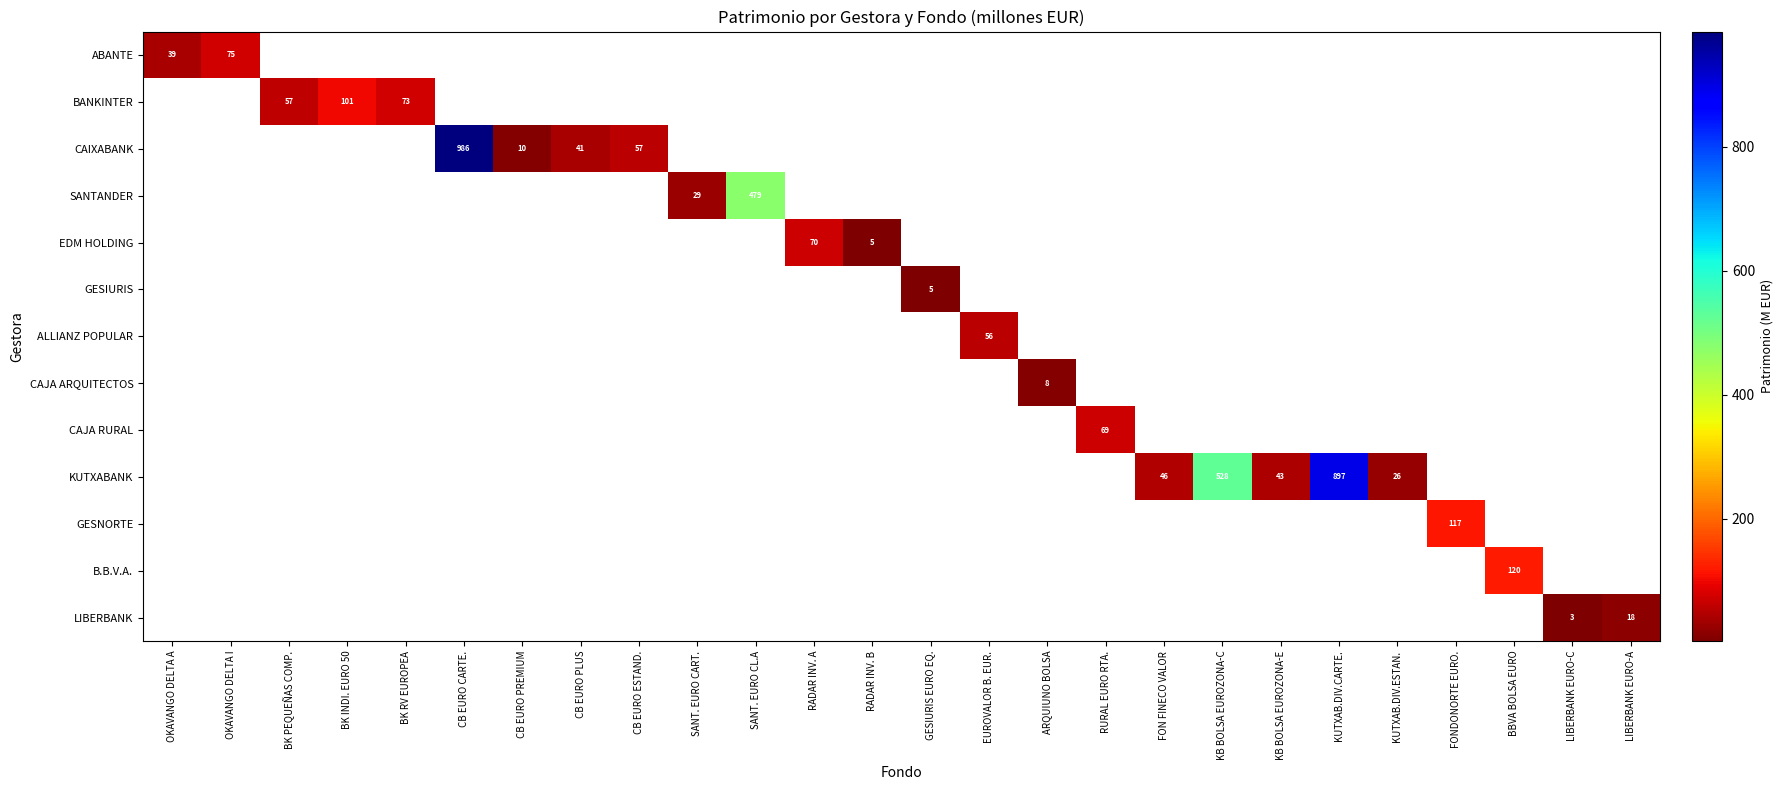

Count the number of data series in this chart.

13